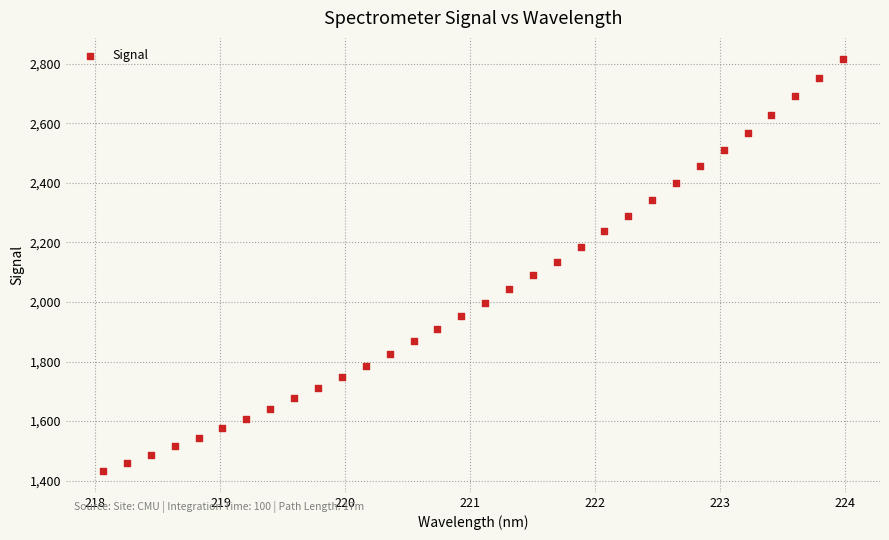

What is the range of X values (max minus min)?

5.9